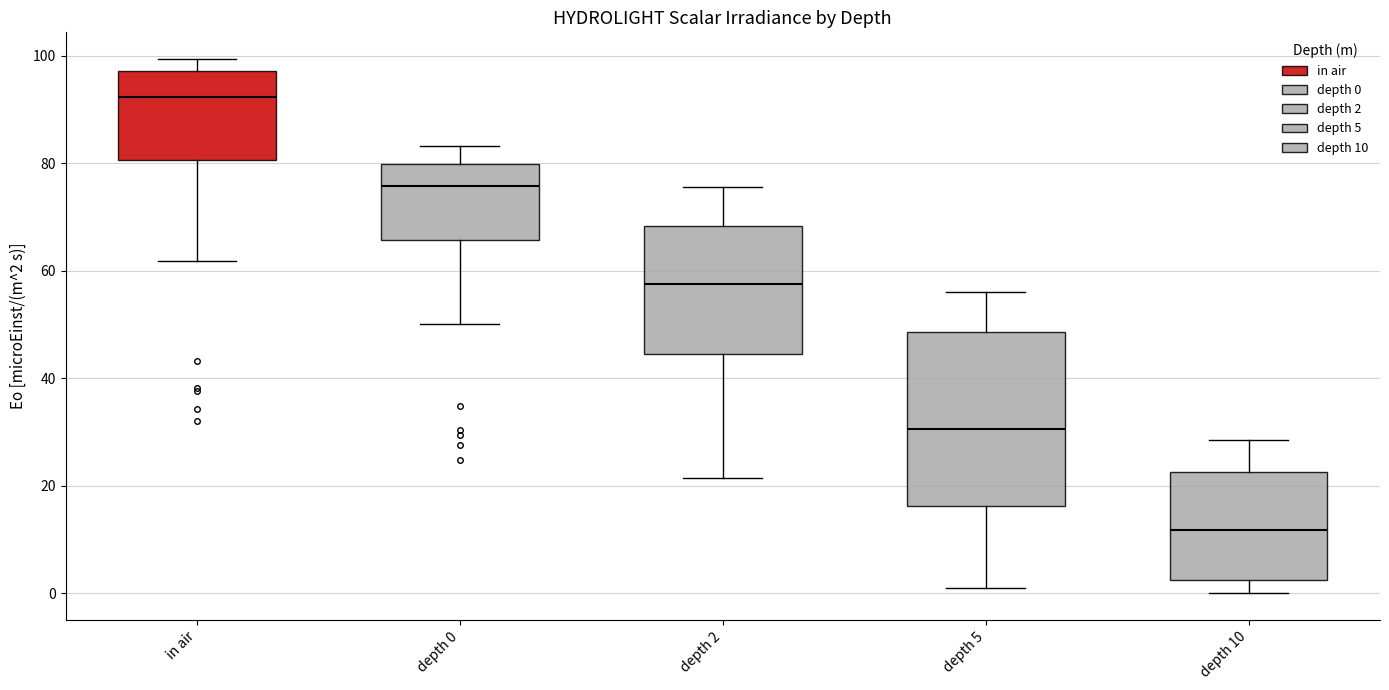

Reading left to right, transcribe this box plot: for each box, give where its median line is, the range the box spans, and where its two whiskers end, as read against the y-axis. The values are not printed on the chart, so give them approximately, as read against the axis.

in air: median 92, box 80 to 98, whiskers 62 to 100
depth 0: median 76, box 66 to 80, whiskers 50 to 84
depth 2: median 58, box 44 to 68, whiskers 22 to 76
depth 5: median 30, box 16 to 48, whiskers 0 to 56
depth 10: median 12, box 2 to 22, whiskers 0 to 28